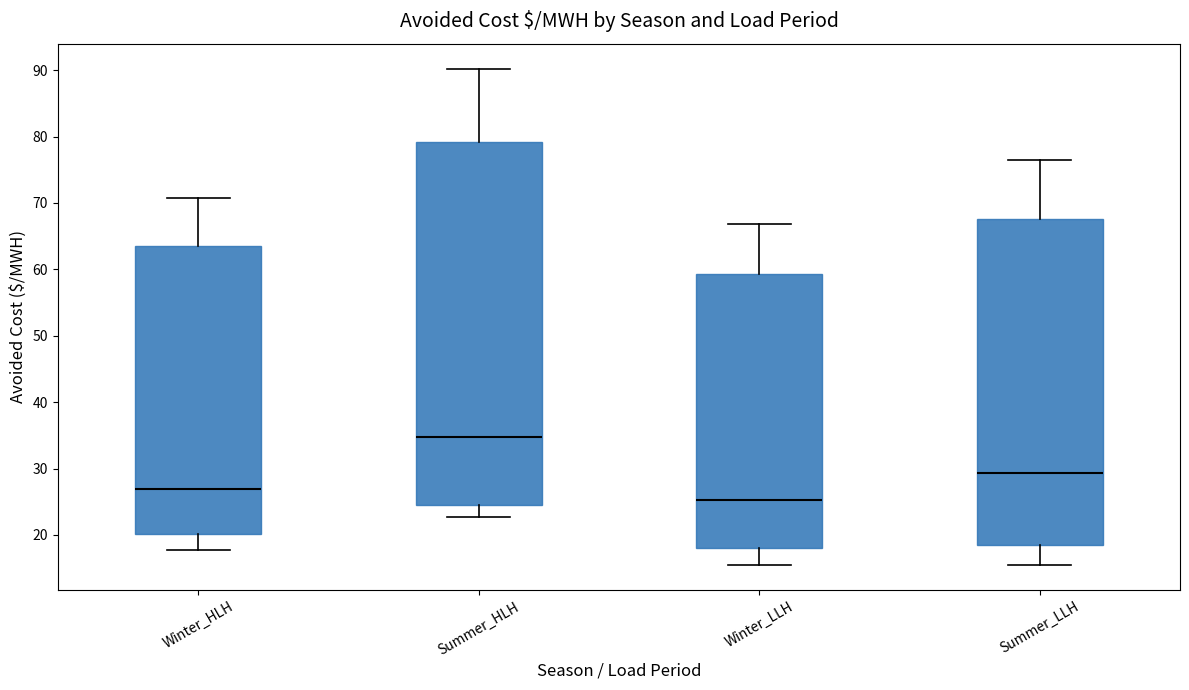

Comparing the boxes themselves (not the whiskers), which one is the tallest?

Summer_HLH